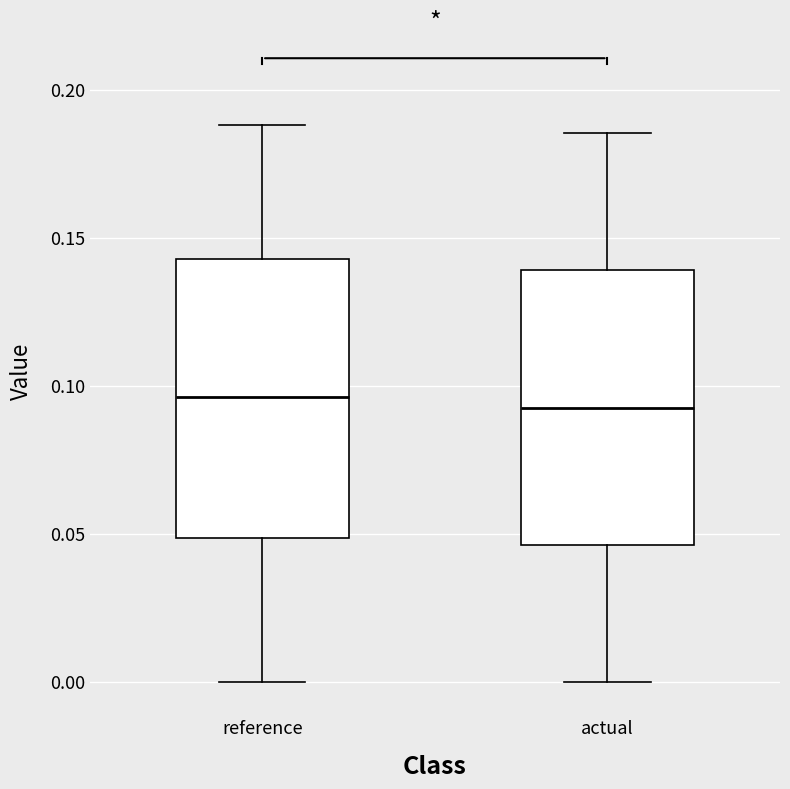

Reading left to right, transcribe this box plot: for each box, give where its median line is, the range the box spans, and where its two whiskers end, as read against the y-axis. The values are not printed on the chart, so give them approximately, as read against the axis.

reference: median 0.095, box 0.050 to 0.145, whiskers 0.000 to 0.190
actual: median 0.095, box 0.045 to 0.140, whiskers 0.000 to 0.185